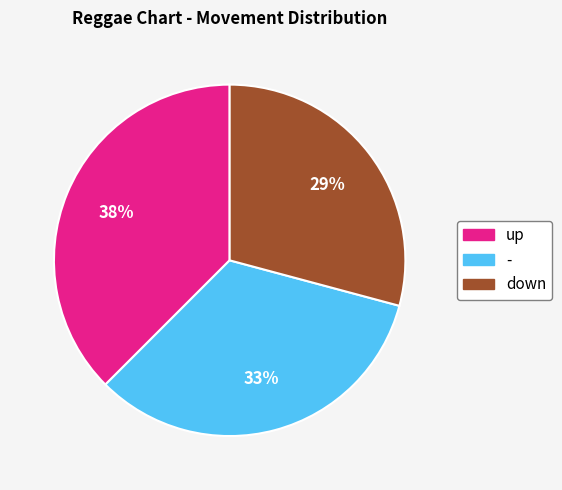

To the nearest percent, what is the difference between the down and - slice percentages?

4%